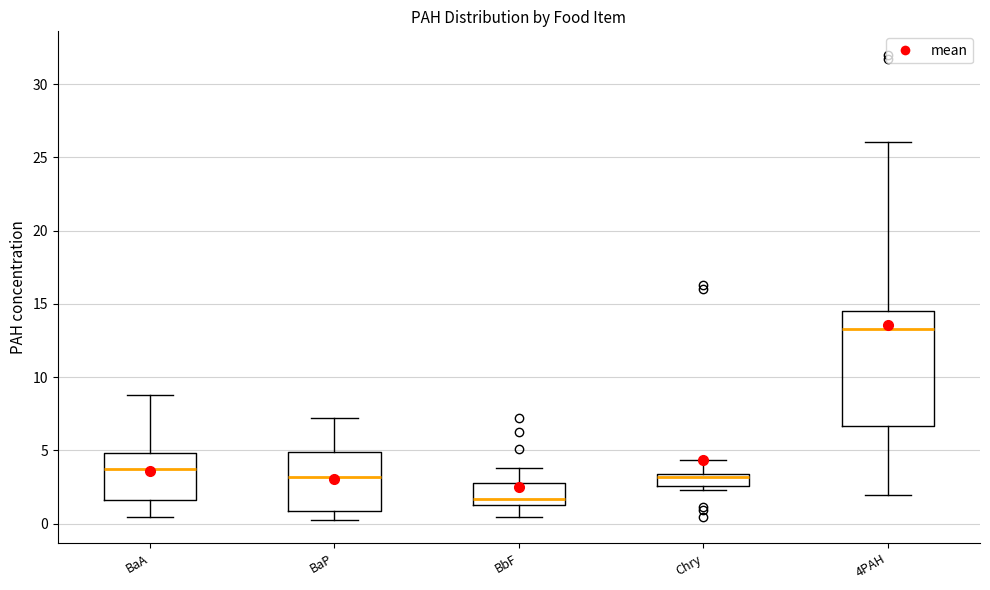

Which box has the lowest median line?

BbF